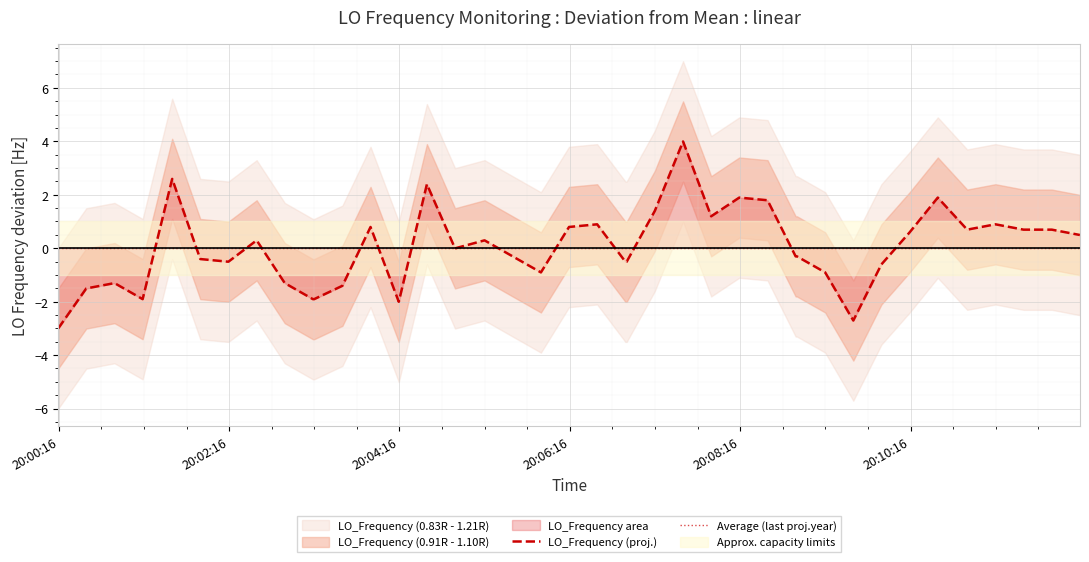

What is the smallest value displayed?

-3.0